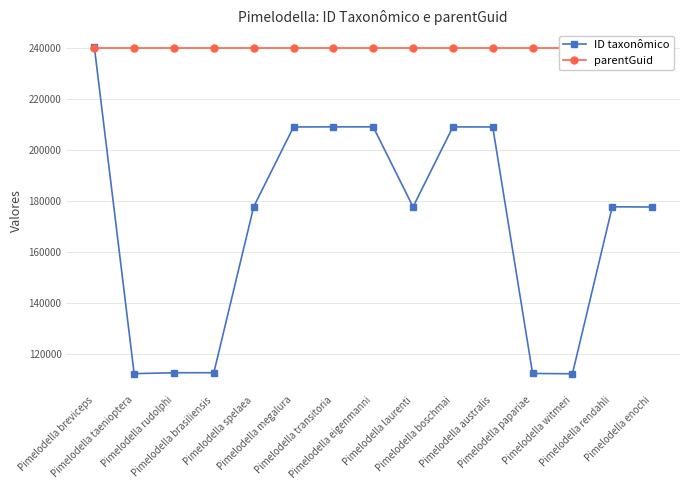

What is the smallest value displayed?

112126